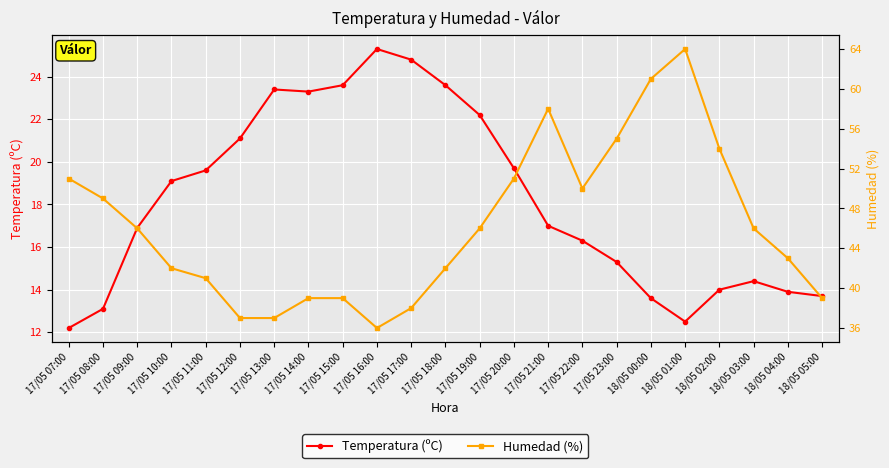

Where is Temperatura (ºC) nearest to the value 18?

17/05 21:00